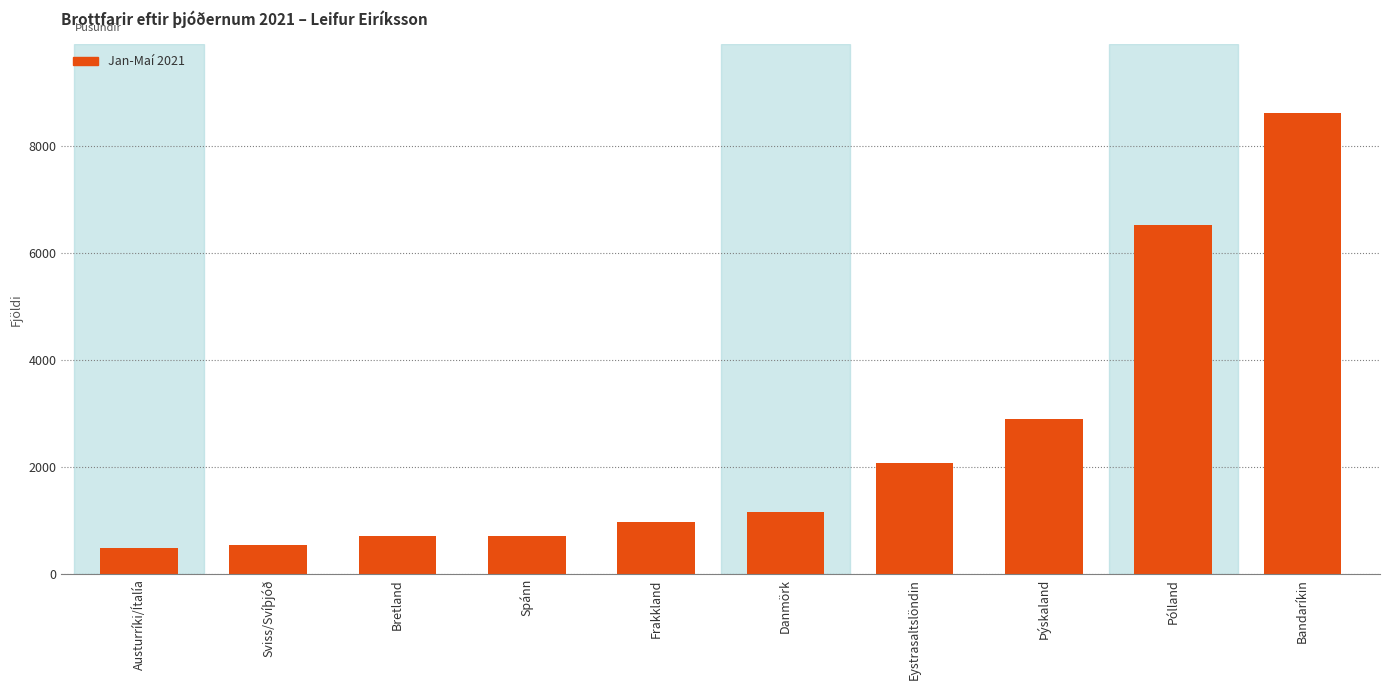

Is it true that the value at Eystrasaltslöndin is 2878?

False